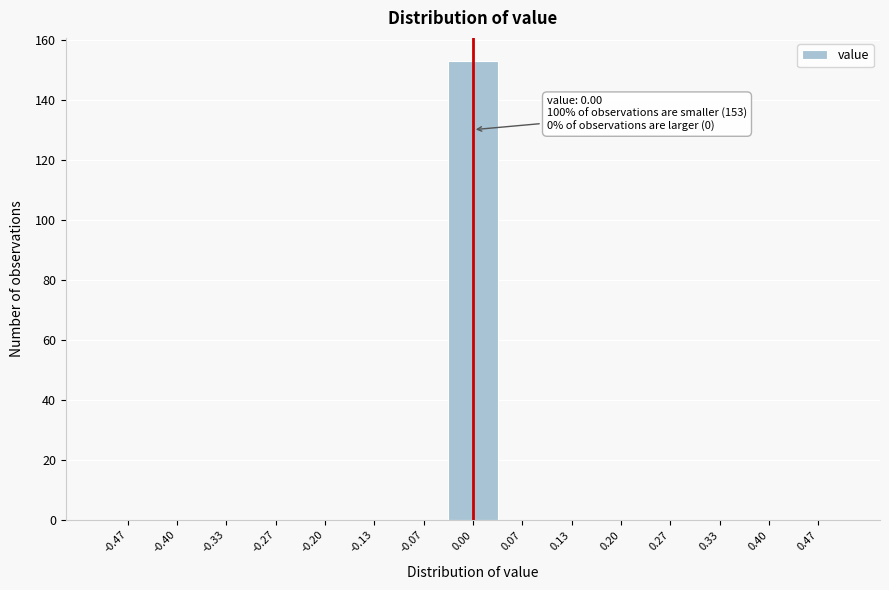

Which range on the x-axis has the tallest bar?

-0.03 to 0.03